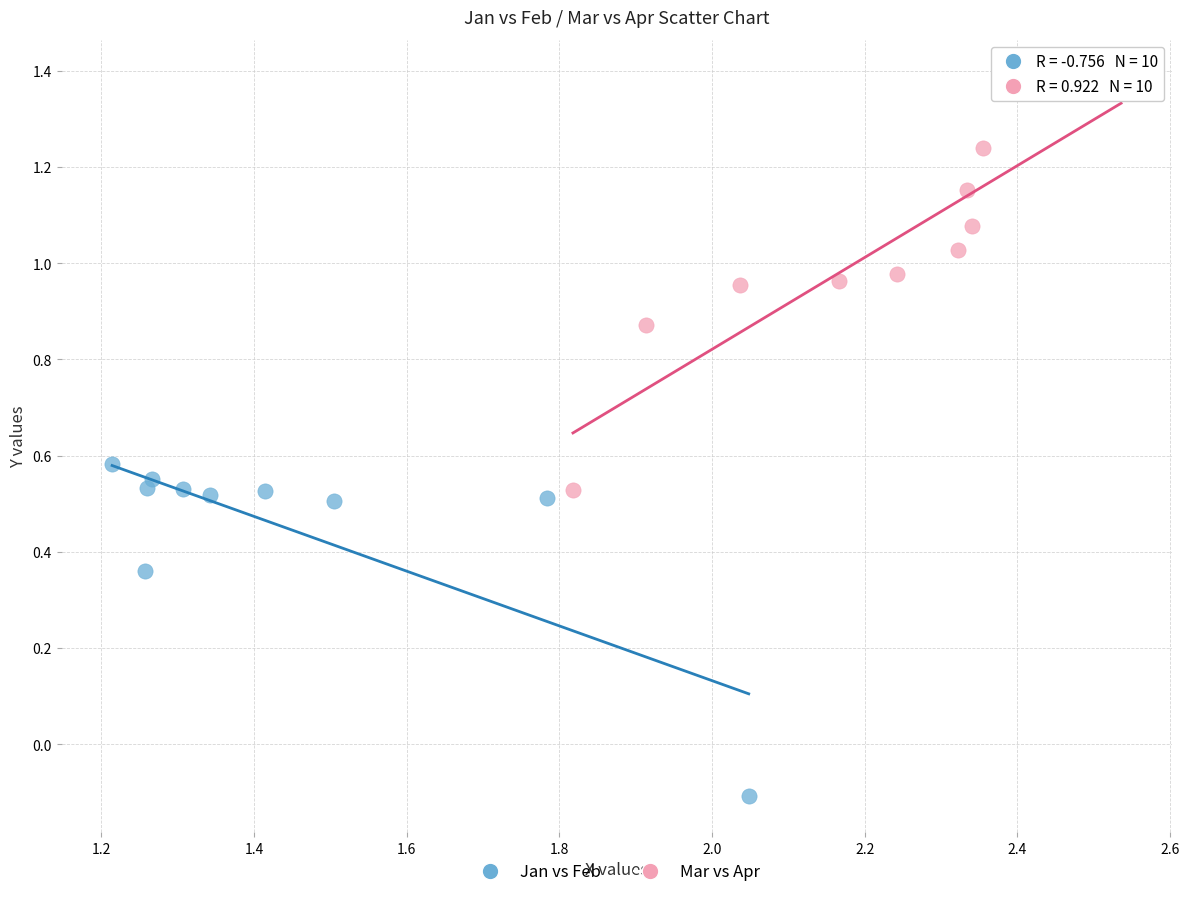

Which series reaches the minimum Y coordinate?

Jan vs Feb